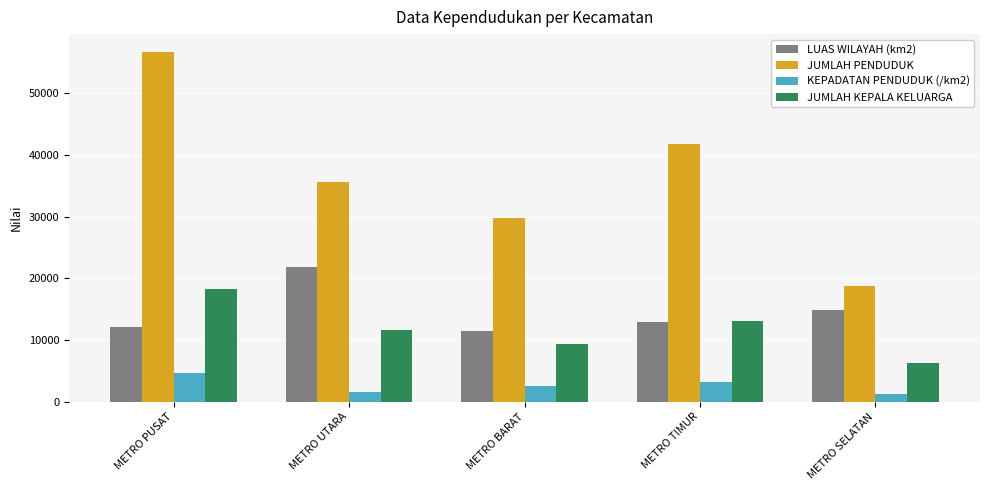

What is the difference between the maximum and minimum values in the KEPADATAN PENDUDUK (/km2) series?

3445